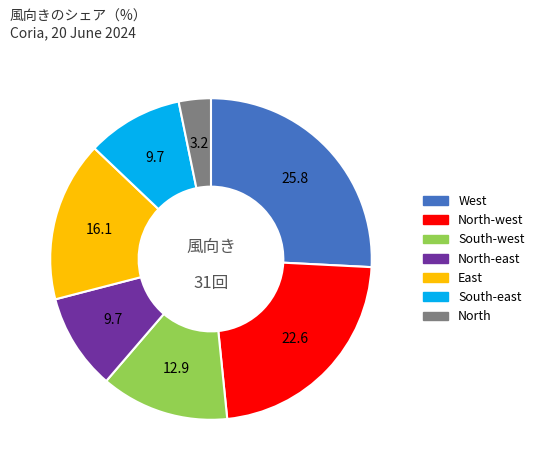

Is there a majority slice in this chart?

No